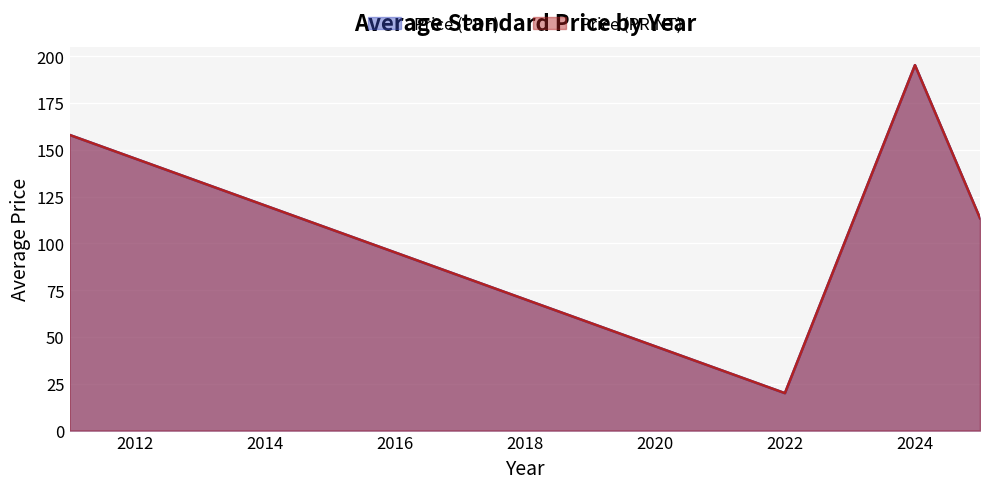

At which label is Price (PRINT) closest to 164?

11